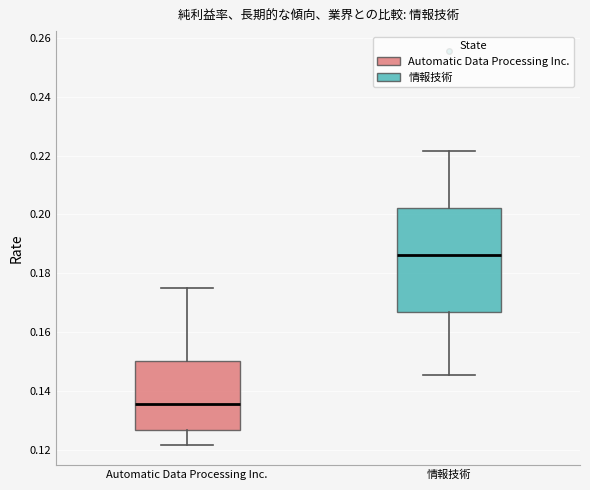

Which box's median line is the lowest?

Automatic Data Processing Inc.